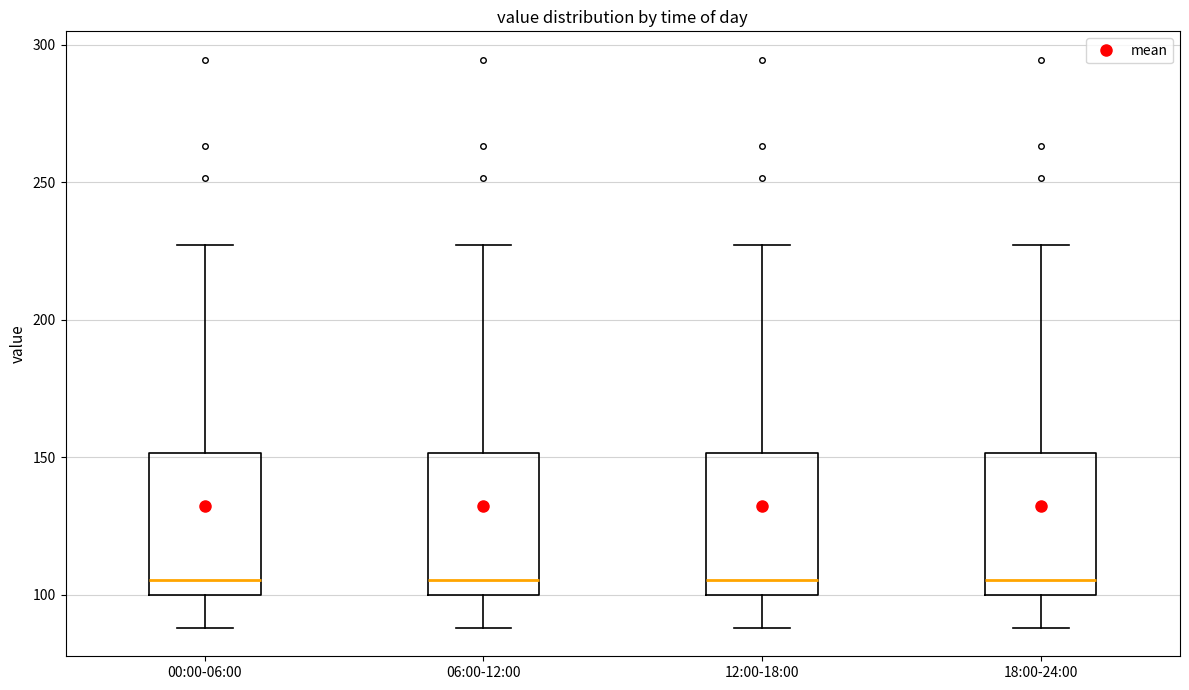

Reading left to right, read every box against the y-axis: the position of its median line, the range the box covers, and the ends of its whiskers. The values are not printed on the chart, so give them approximately, as read against the axis.

00:00-06:00: median 105, box 100 to 150, whiskers 90 to 225
06:00-12:00: median 105, box 100 to 150, whiskers 90 to 225
12:00-18:00: median 105, box 100 to 150, whiskers 90 to 225
18:00-24:00: median 105, box 100 to 150, whiskers 90 to 225